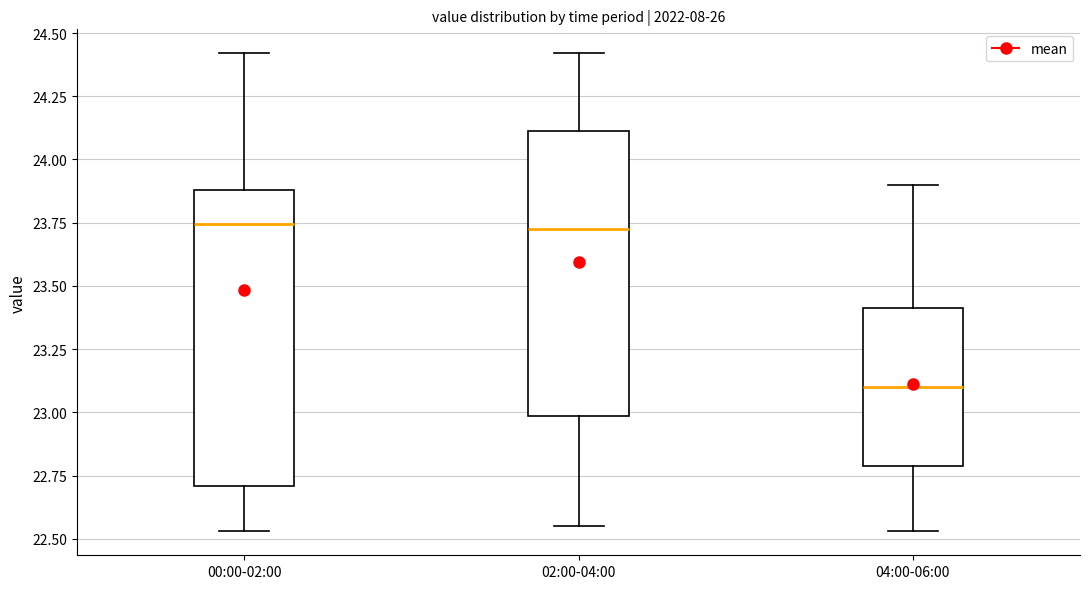

Reading left to right, read every box against the y-axis: the position of its median line, the range the box covers, and the ends of its whiskers. The values are not printed on the chart, so give them approximately, as read against the axis.

00:00-02:00: median 23.75, box 22.70 to 23.90, whiskers 22.55 to 24.40
02:00-04:00: median 23.75, box 23.00 to 24.10, whiskers 22.55 to 24.40
04:00-06:00: median 23.10, box 22.80 to 23.40, whiskers 22.55 to 23.90